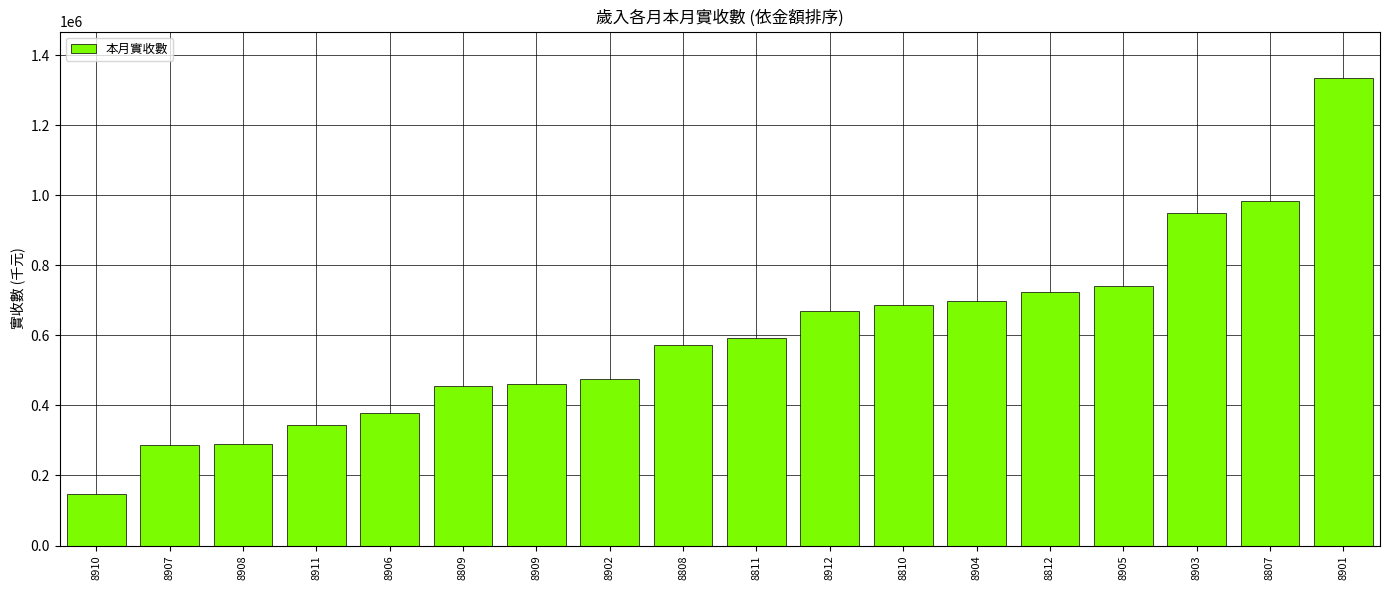

Approximately how many times larger is the value at 8807 compared to 8811?

1.7